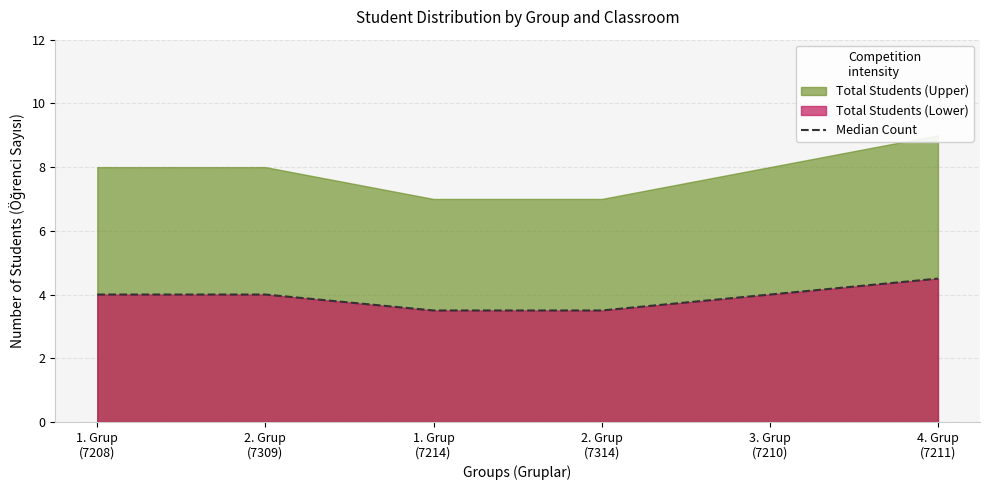

What is the label of the 6th point from the left?

4. Grup
(7211)